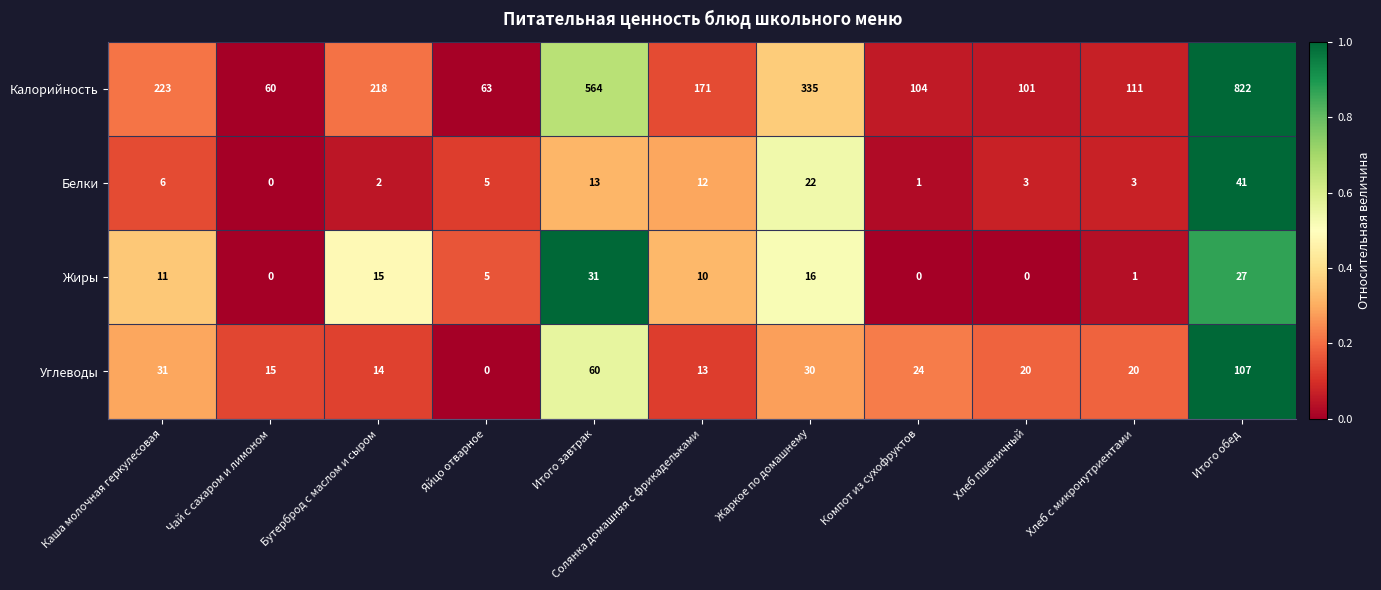

Is it true that Белки equals 2 at Хлеб пшеничный?

False